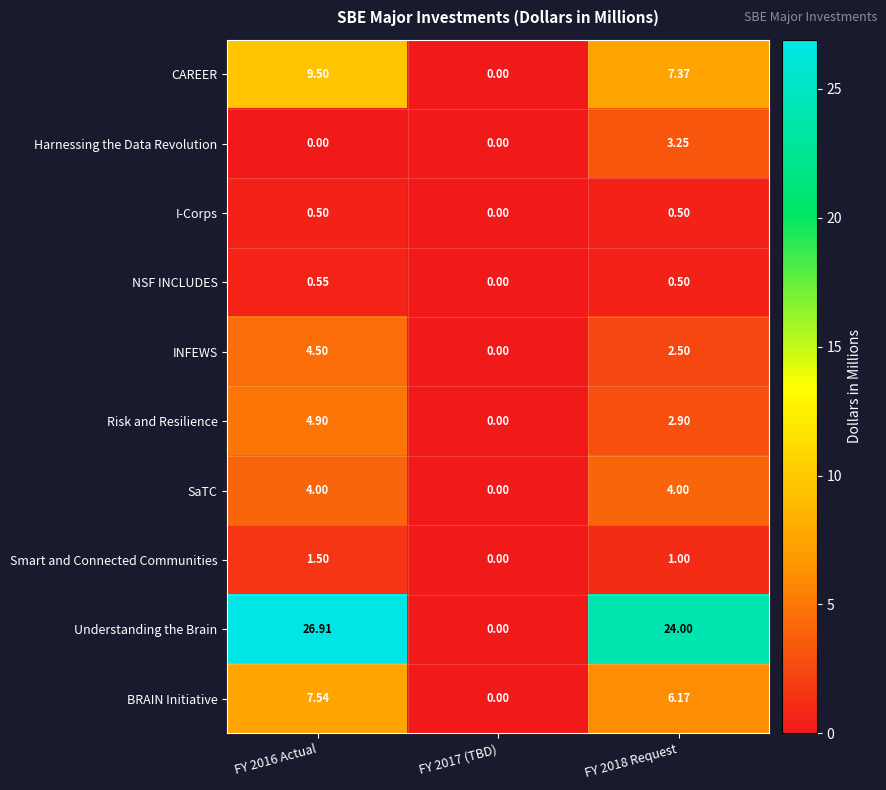

Which series has the widest spread of values?

Understanding the Brain